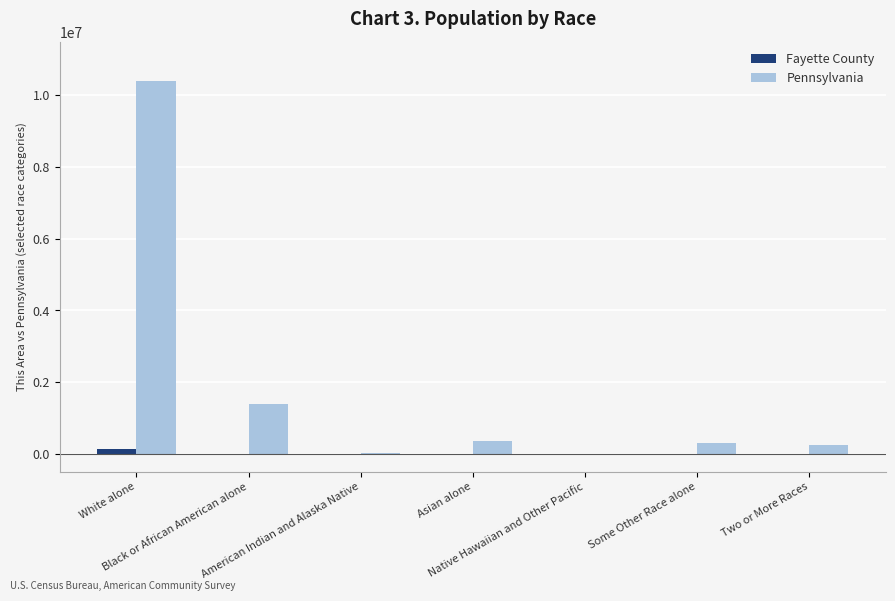

Which series has the largest total across all categories?

Pennsylvania